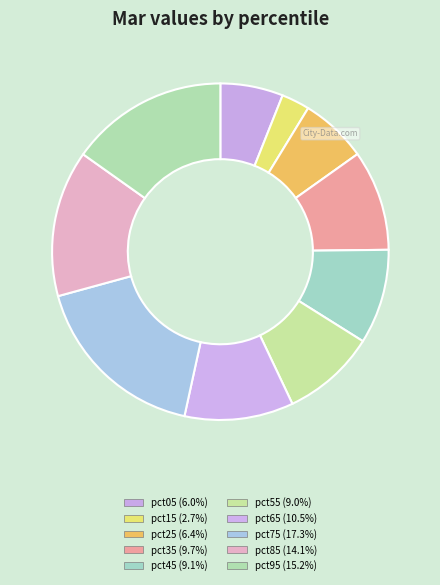

Is it true that pct55 is 9% of the pie?

True